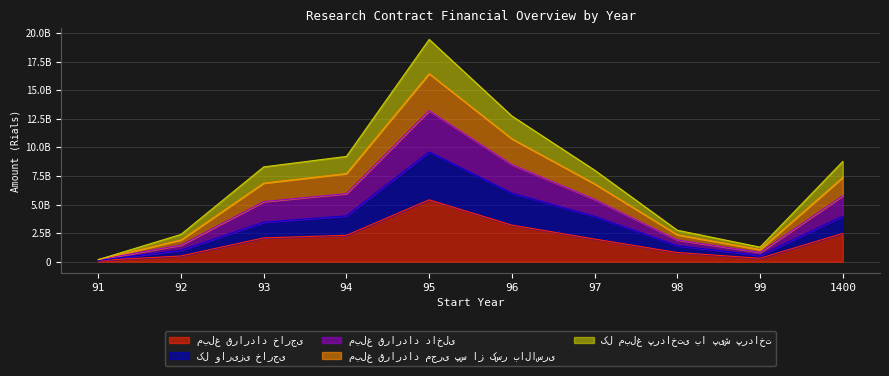

True or false: مبلغ قرارداد داخلی and مبلغ قرارداد خارجی cross at least once.

False